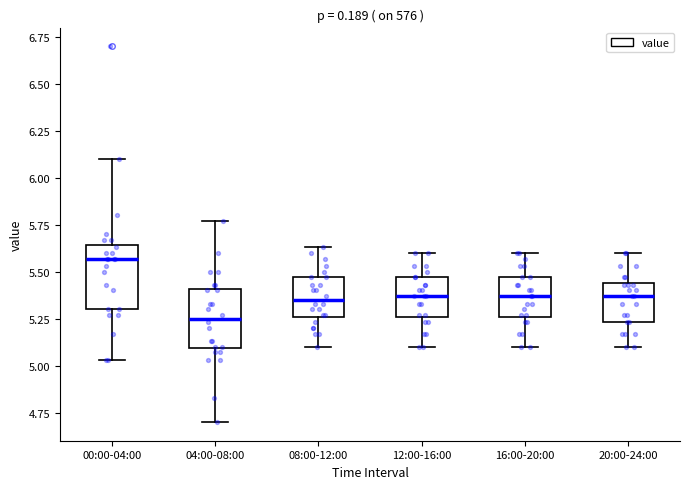

Where does the median line of the box for 20:00-24:00 sit on the y-axis? The values are not printed on the chart, so give them approximately, as read against the axis.

5.35